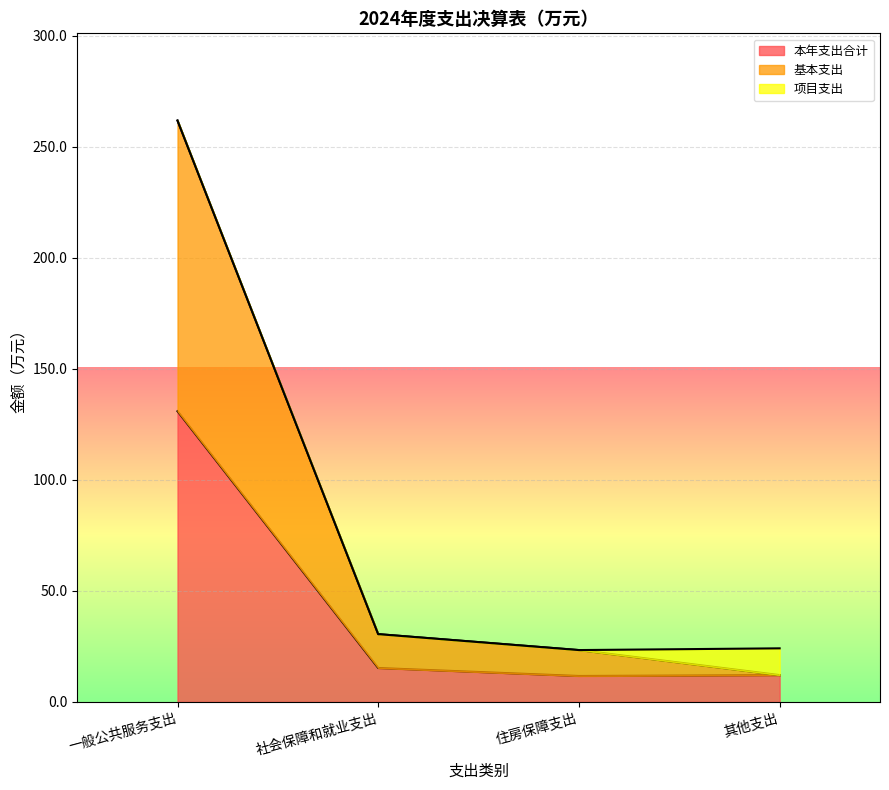

What is the average value of the 基本支出 series?

82.0